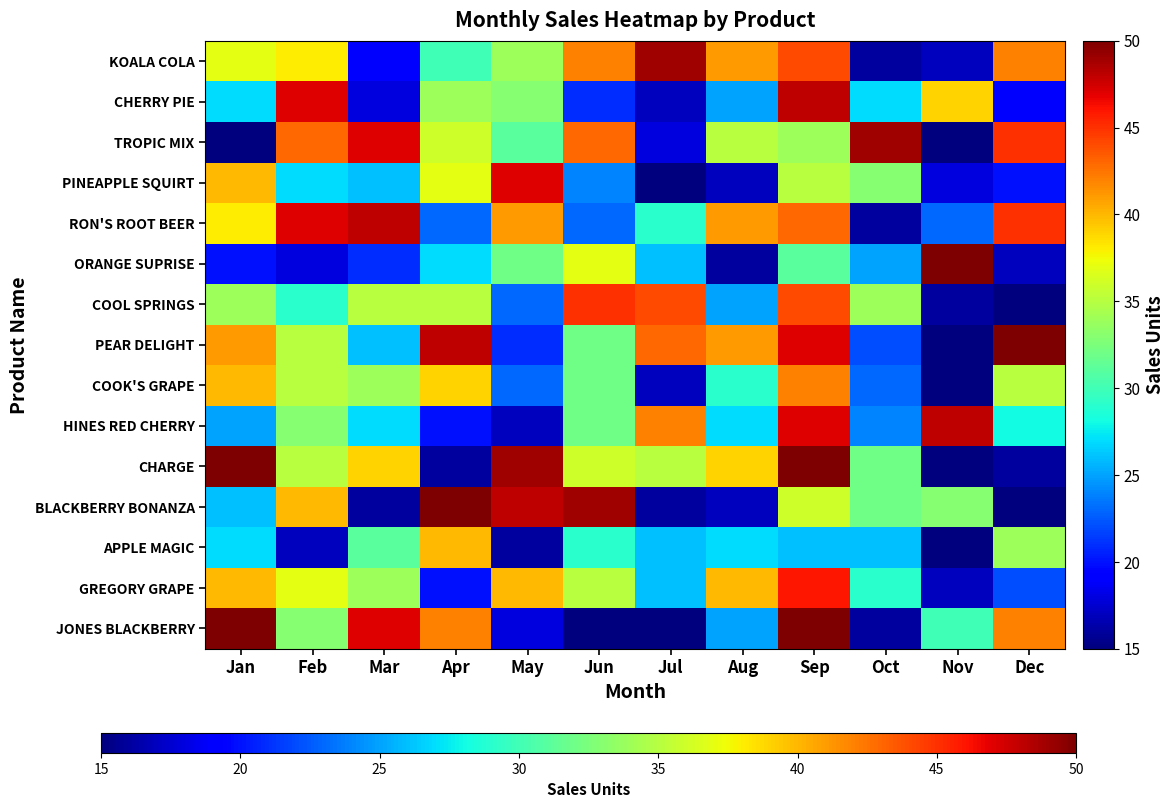

Between Jan and Sep, which is larger?

Sep